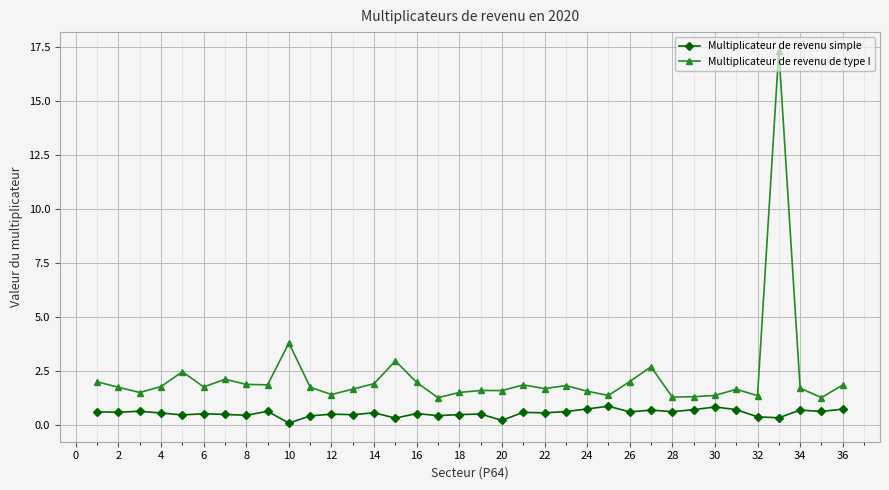

Which series has the largest range (max minus min)?

Multiplicateur de revenu de type I